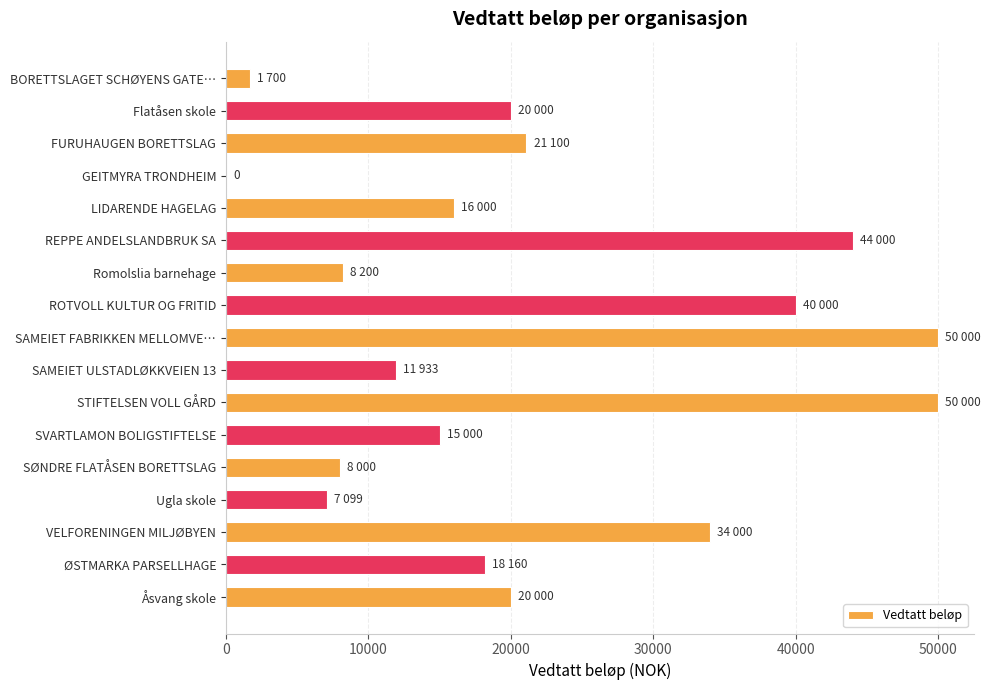

Approximately how many times larger is the value at SAMEIET ULSTADLØKKVEIEN 13 compared to Åsvang skole?

0.6